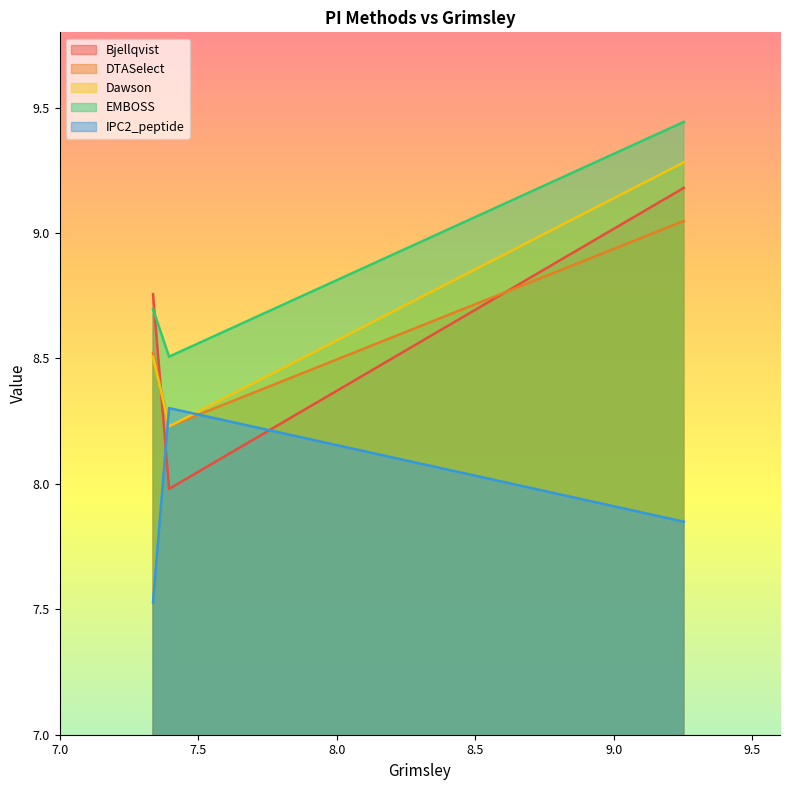

Does the chart have visible grid lines?

No